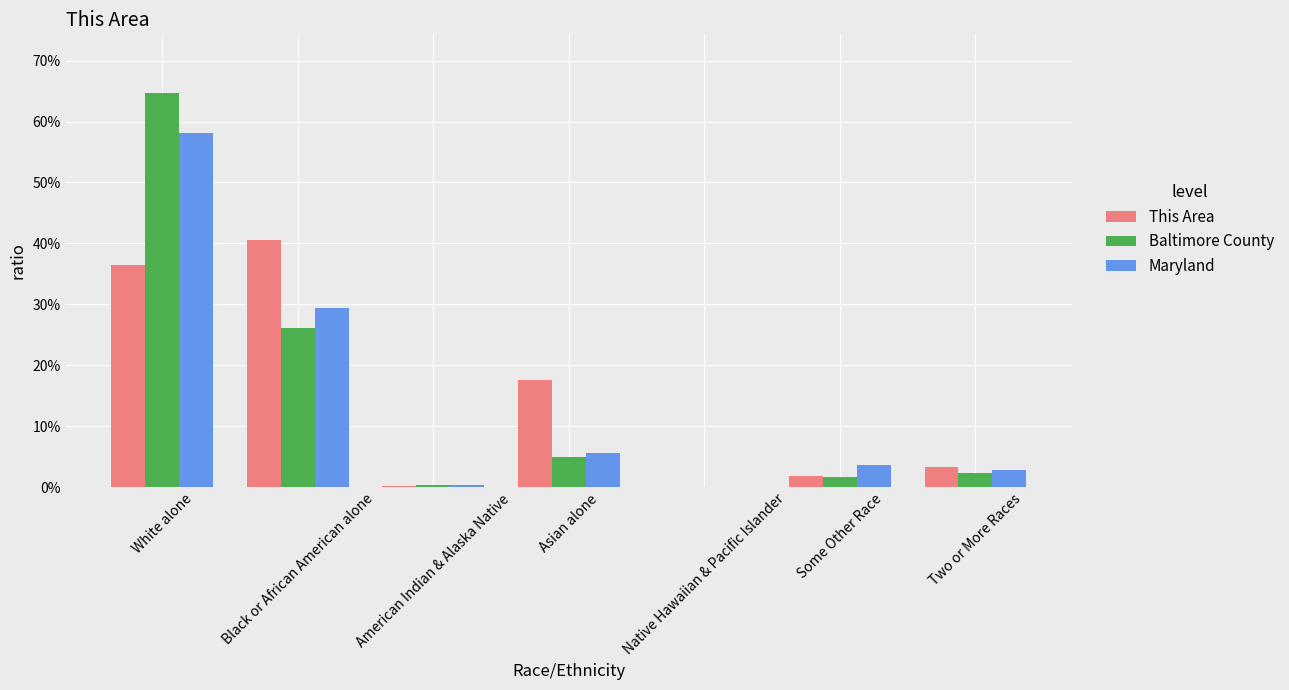

Where is This Area nearest to the value 20?

Asian alone